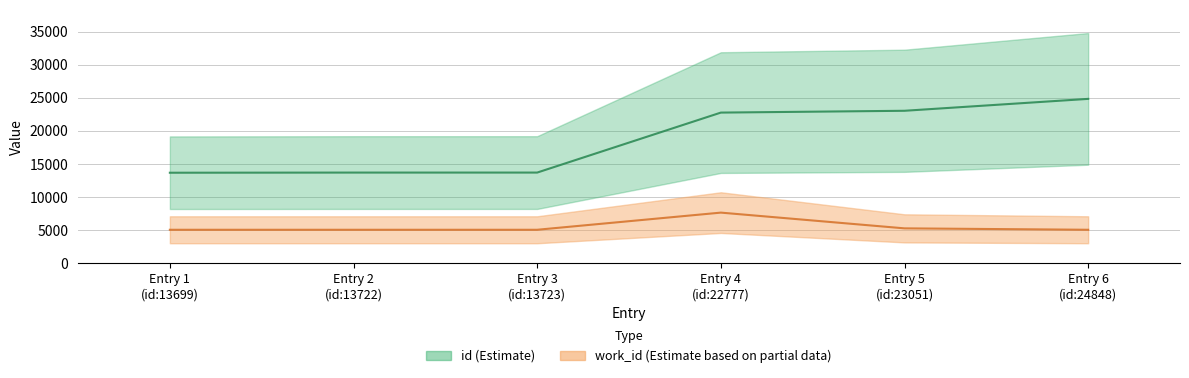

Is it true that id equals 13722 at Entry 2
(id:13722)?

True